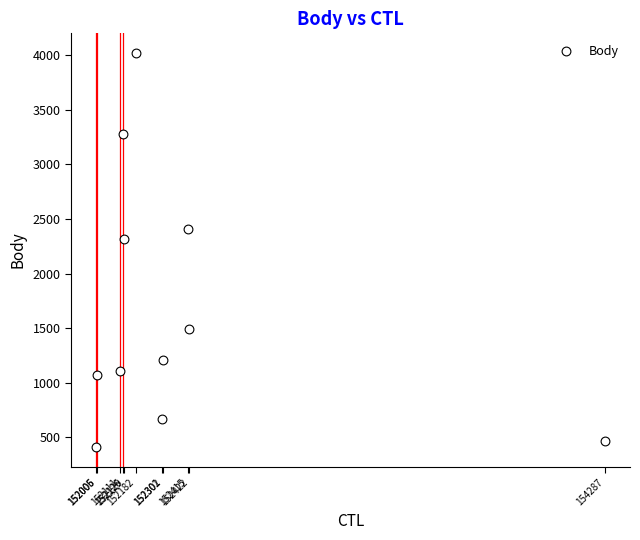

What is the average Y value?

1679